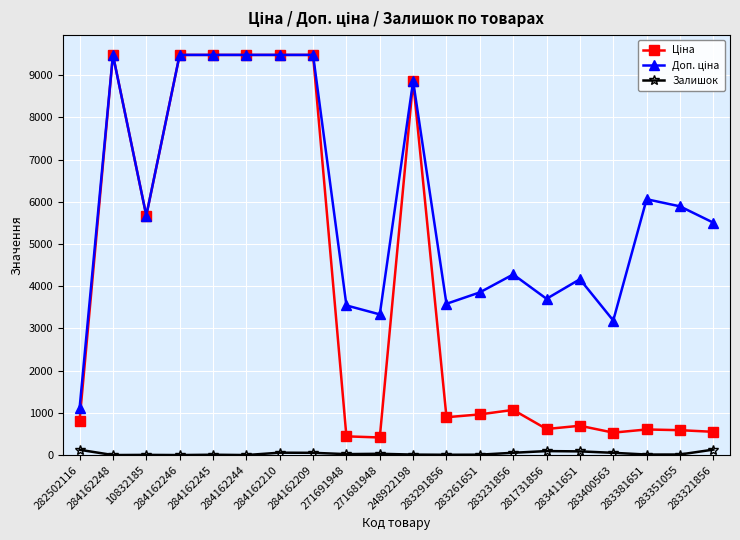

True or false: Залишок has more than 0 points higher than both neighbors.

True